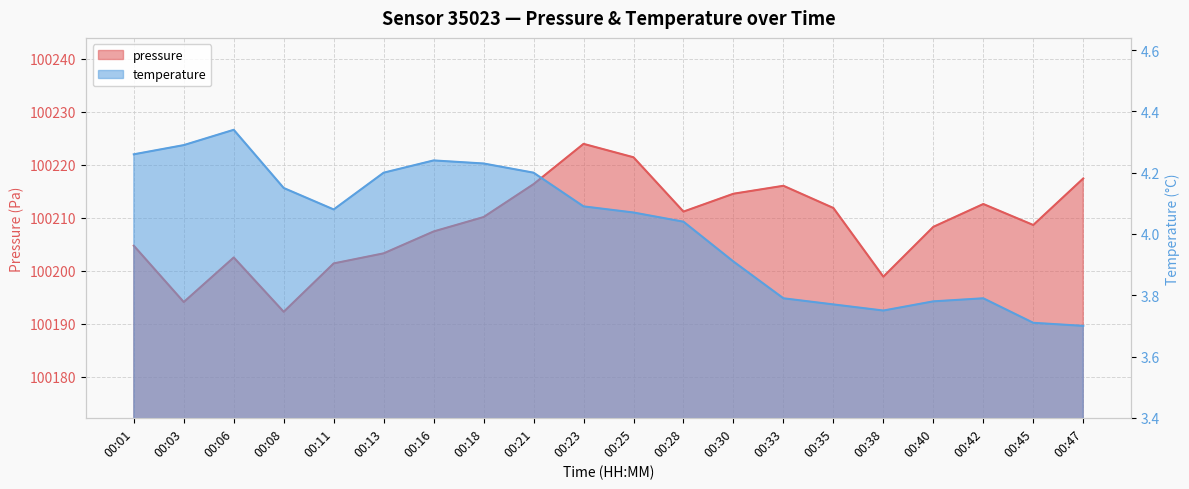

Reading left to right, what are all the values shown in this chart?

pressure: 00:01=100204.7	00:03=100194.1	00:06=100202.5	00:08=100192.2	00:11=100201.4	00:13=100203.3	00:16=100207.4	00:18=100210.1	00:21=100216.3	00:23=100223.9	00:25=100221.4	00:28=100211.2	00:30=100214.5	00:33=100216.0	00:35=100211.8	00:38=100198.9	00:40=100208.3	00:42=100212.6	00:45=100208.6	00:47=100217.4
temperature: 00:01=4.3	00:03=4.3	00:06=4.3	00:08=4.2	00:11=4.1	00:13=4.2	00:16=4.2	00:18=4.2	00:21=4.2	00:23=4.1	00:25=4.1	00:28=4.0	00:30=3.9	00:33=3.8	00:35=3.8	00:38=3.8	00:40=3.8	00:42=3.8	00:45=3.7	00:47=3.7